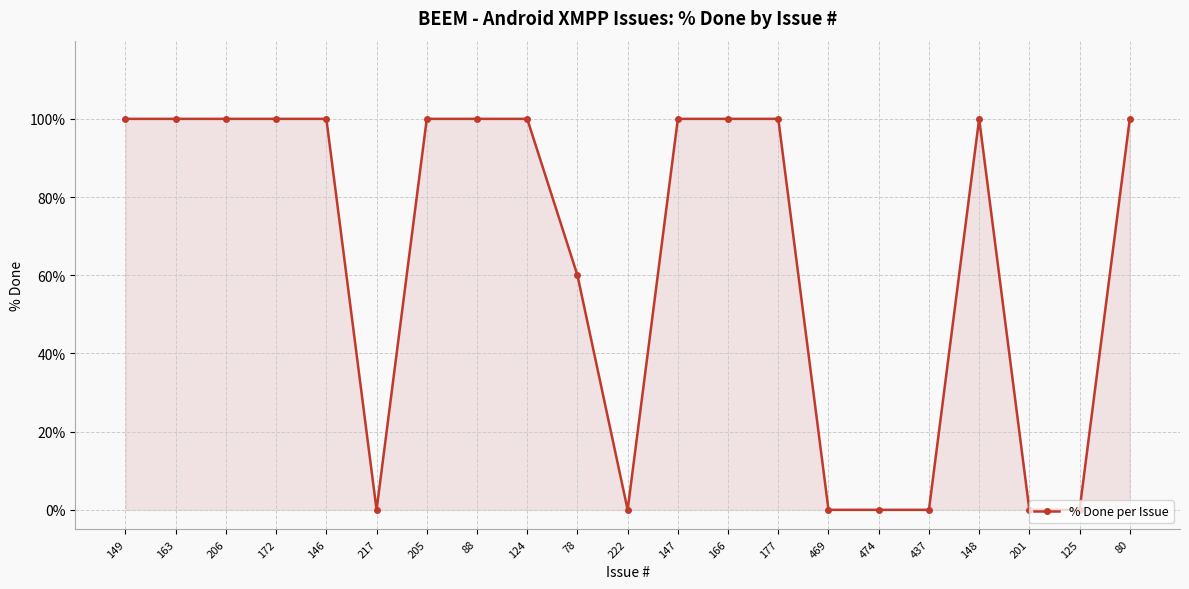

Where is the data nearest to the value 50?

78